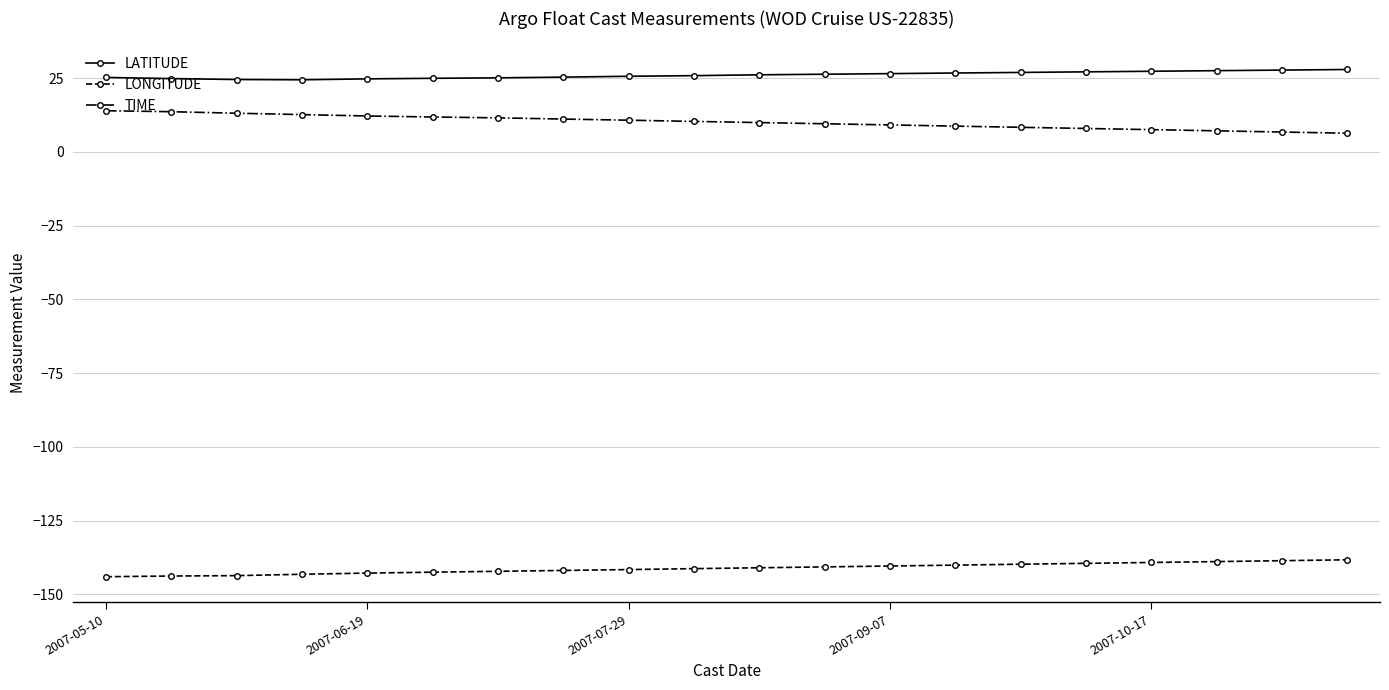

What is the sum of all LATITUDE values?

520.4